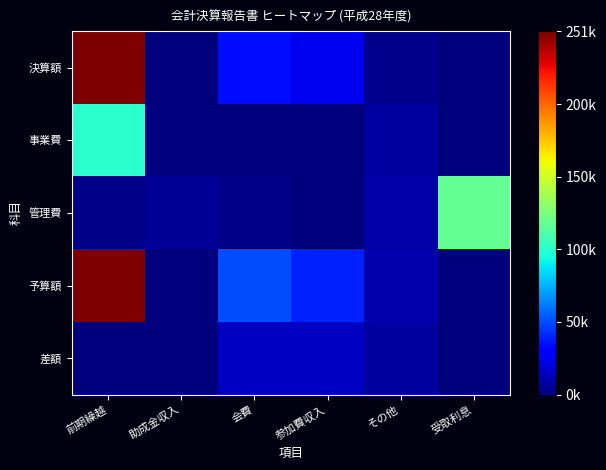

At how many categories does at least one series exceed 0?

6